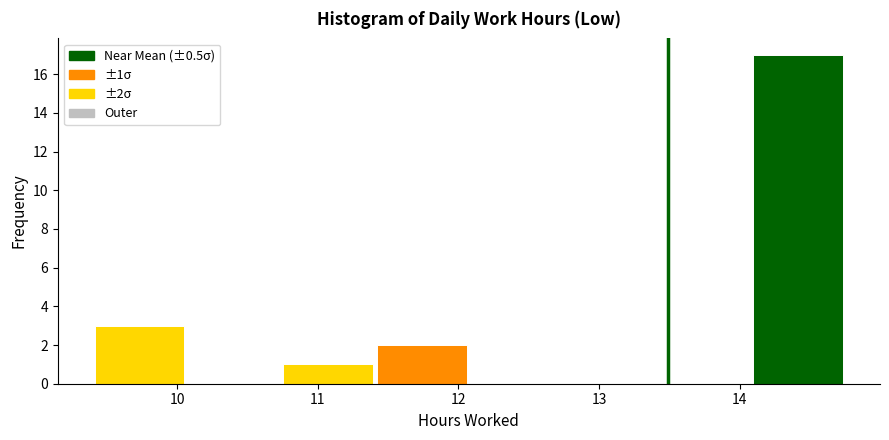

Which range on the x-axis has the tallest bar?

14.1 to 14.8